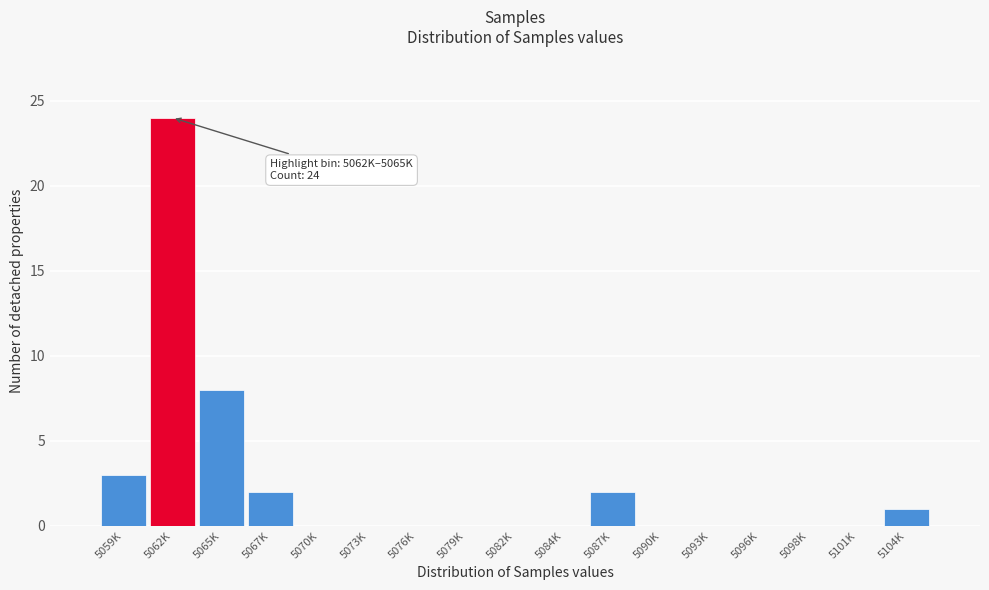

Reading right to left, list all the values displayed in this chart.

5104K=1	5101K=0	5098K=0	5096K=0	5093K=0	5090K=0	5087K=2	5084K=0	5082K=0	5079K=0	5076K=0	5073K=0	5070K=0	5067K=2	5065K=8	5062K=24	5059K=3